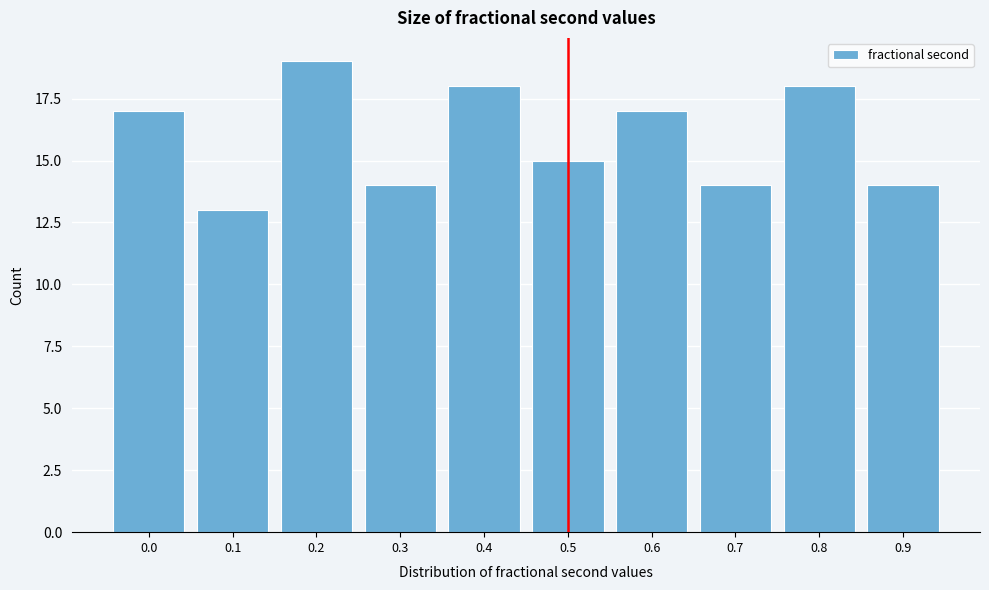

Reading left to right, what are all the values shown in this chart?

0.0=17	0.1=13	0.2=19	0.3=14	0.4=18	0.5=15	0.6=17	0.7=14	0.8=18	0.9=14